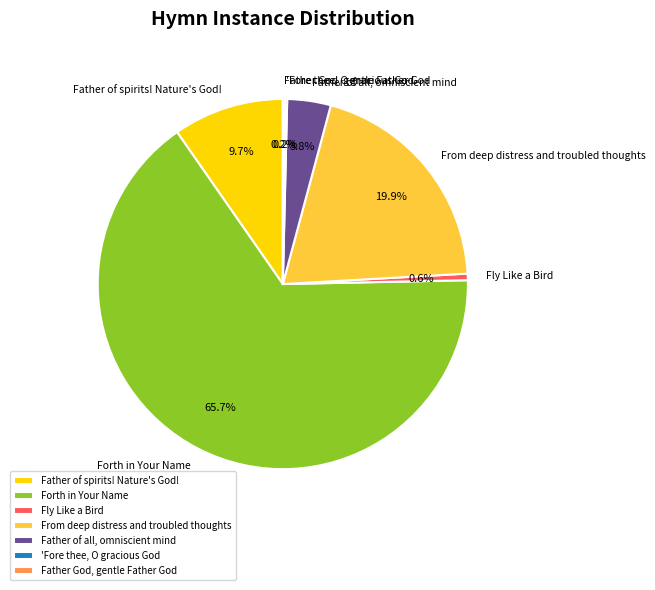

Between Father of all, omniscient mind and Fly Like a Bird, which is larger?

Father of all, omniscient mind